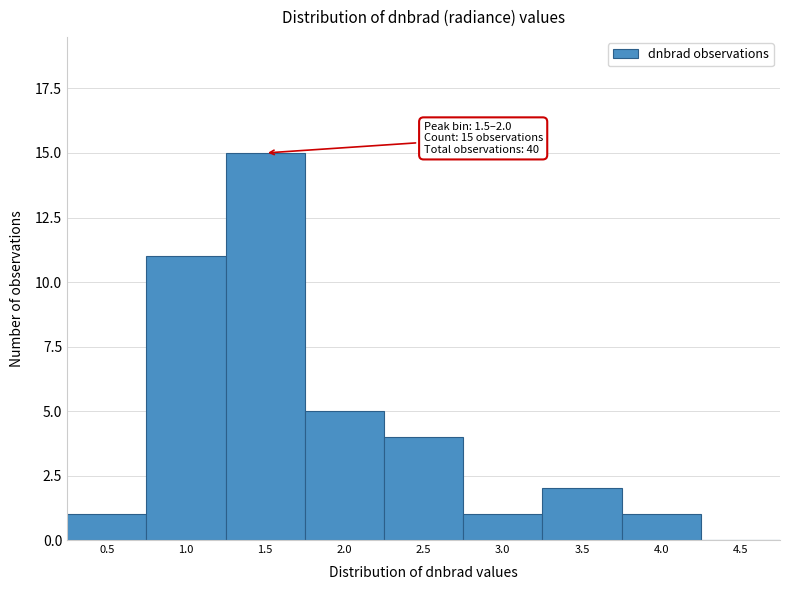

Reading left to right, what are all the values shown in this chart?

0.5=1	1.0=11	1.5=15	2.0=5	2.5=4	3.0=1	3.5=2	4.0=1	4.5=0